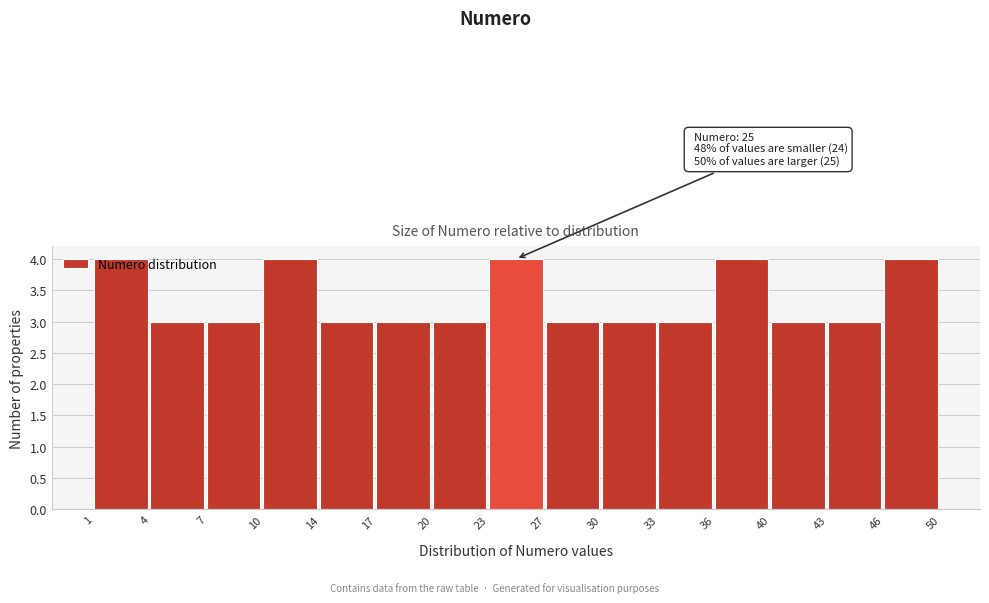

What is the greatest value displayed?

4